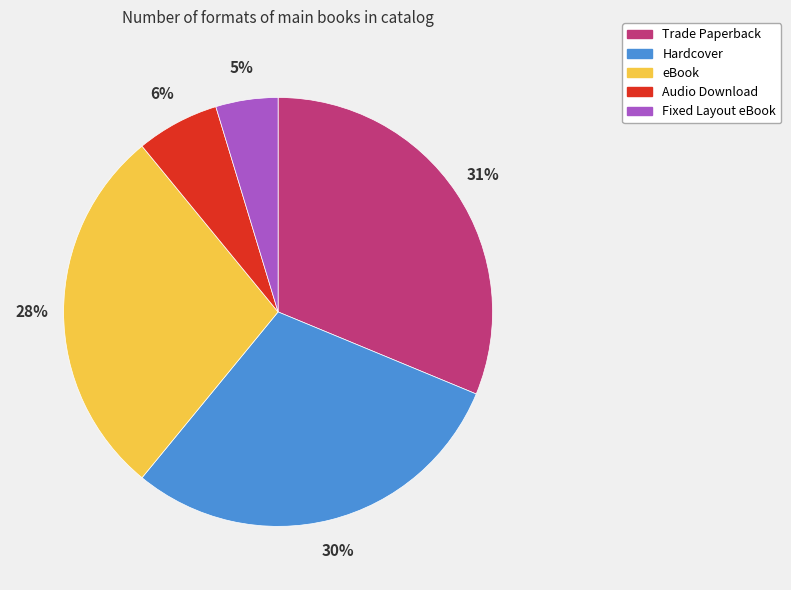

Rank the categories by value from lowest to highest.

Fixed Layout eBook, Audio Download, eBook, Hardcover, Trade Paperback